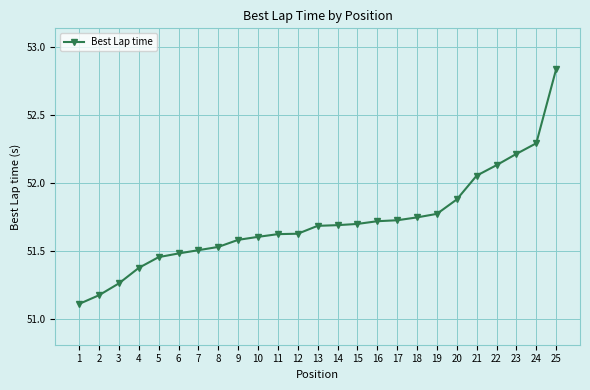

What is the difference between the maximum and minimum values?

1.7